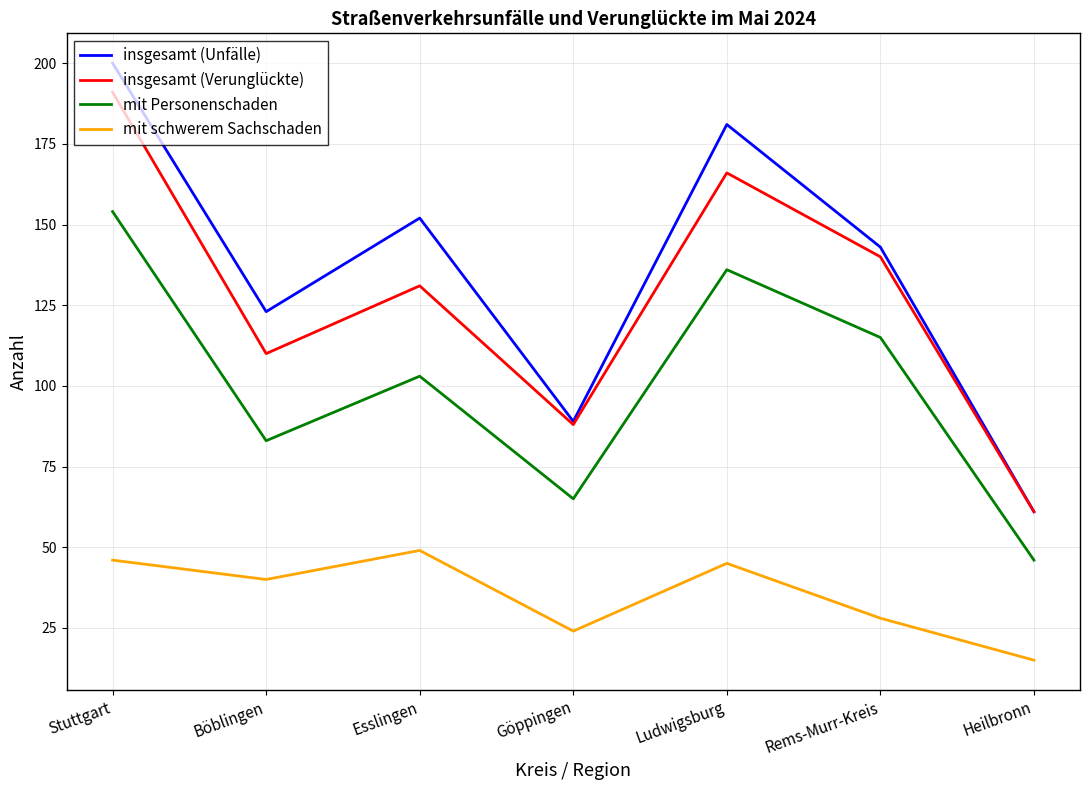

Which category has the highest value across all series?

Stuttgart